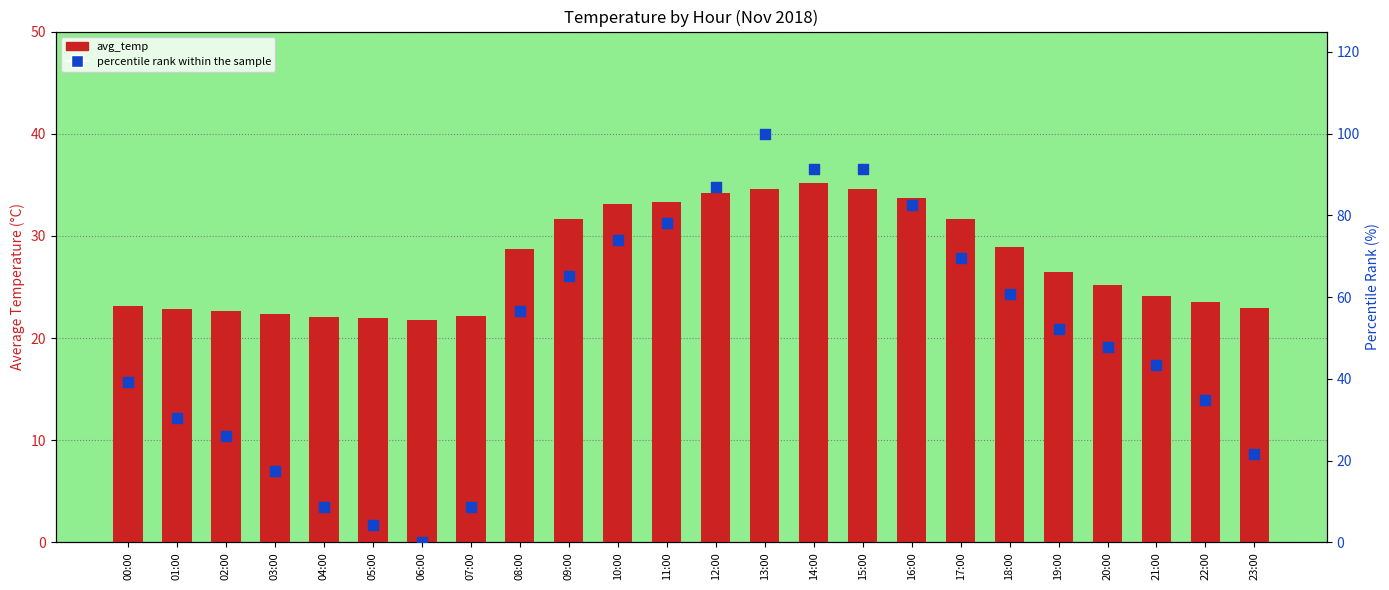

At which category is the sum across all series the highest?

13:00